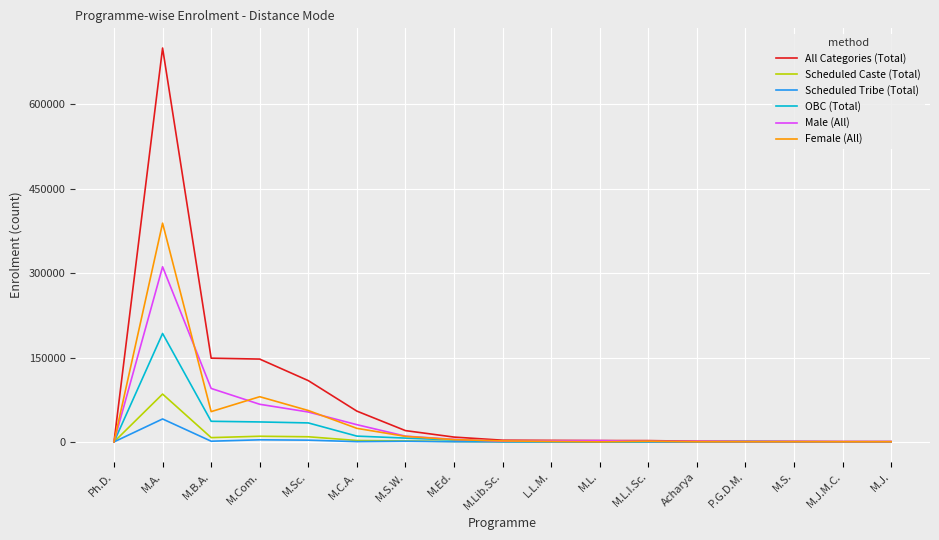

What are all the series names shown in the legend?

All Categories (Total), Scheduled Caste (Total), Scheduled Tribe (Total), OBC (Total), Male (All), Female (All)